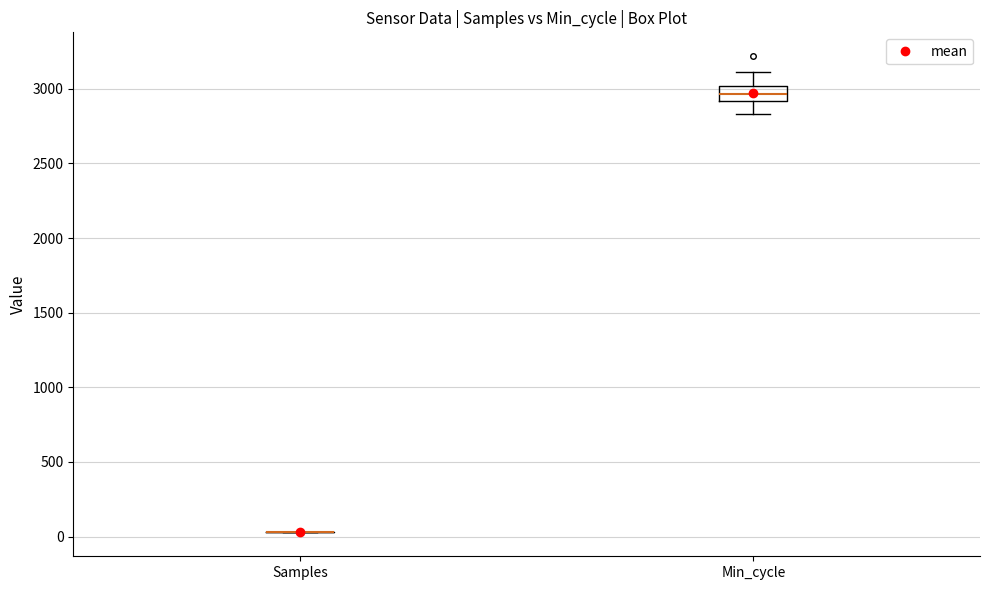

Where does the upper whisker of the box for Min_cycle end on the y-axis? The values are not printed on the chart, so give them approximately, as read against the axis.

3100